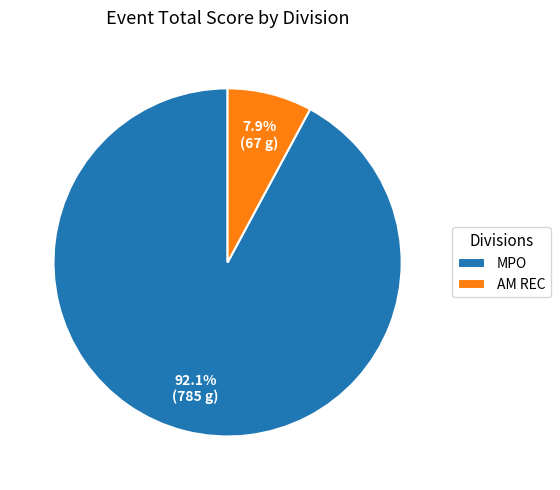

Which category has the smallest portion of the pie?

AM REC